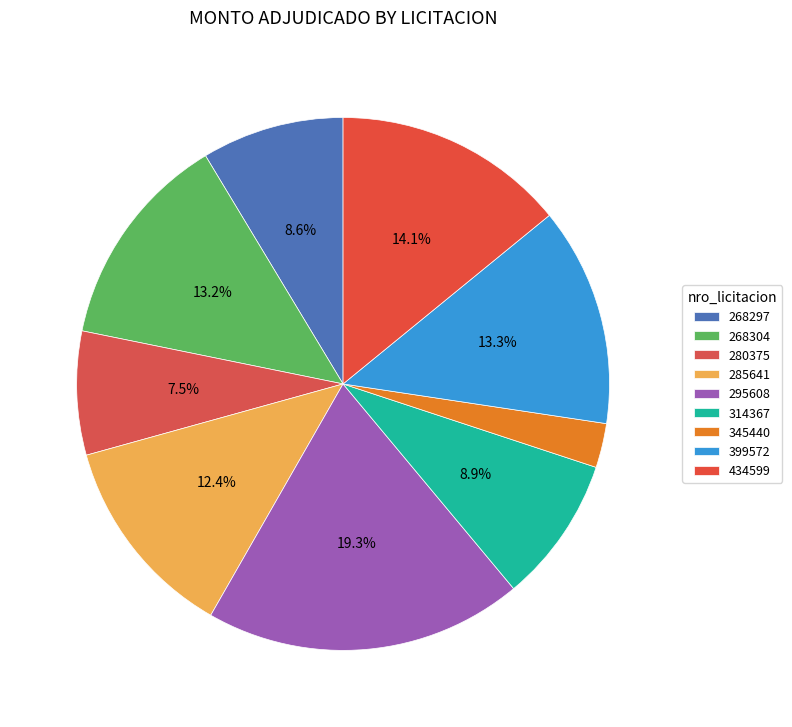

Which has a higher value, 285641 or 345440?

285641